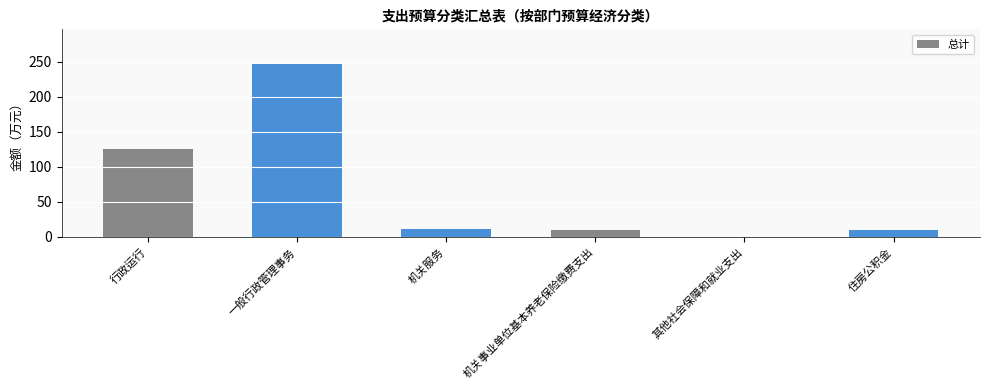

What is the sum of the values at 住房公积金 and 机关事业单位基本养老保险缴费支出?

19.3